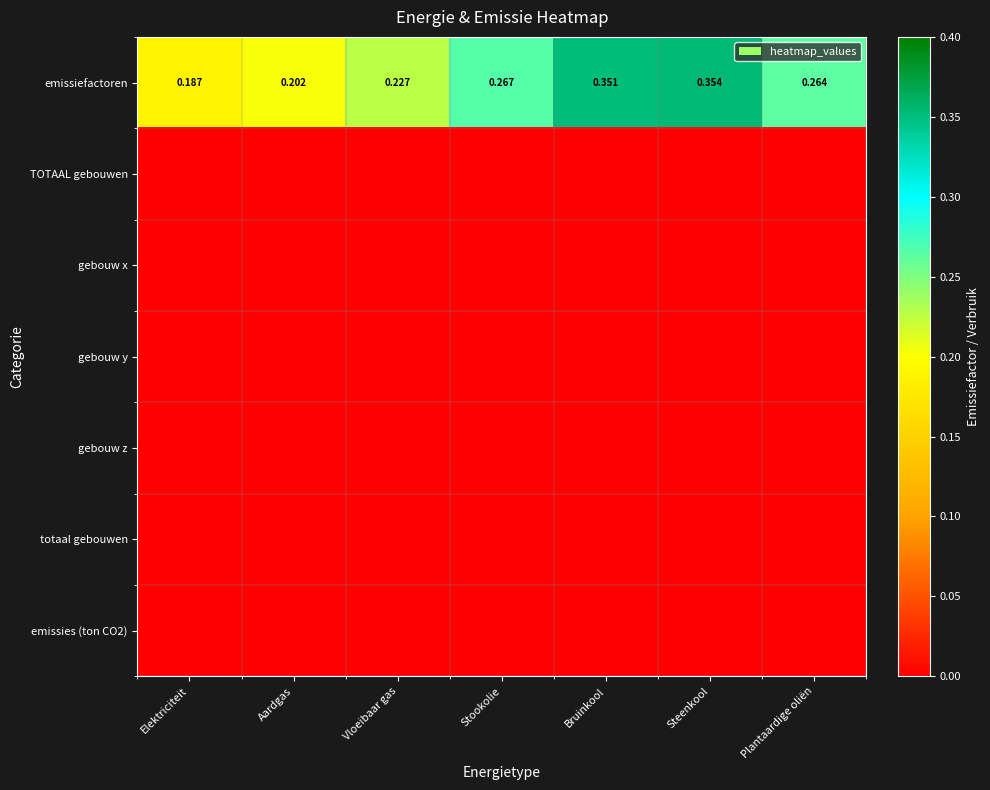

At Steenkool, list the series in order from largest to smallest.

emissiefactoren, TOTAAL gebouwen, gebouw x, gebouw y, gebouw z, totaal gebouwen, emissies (ton CO2)